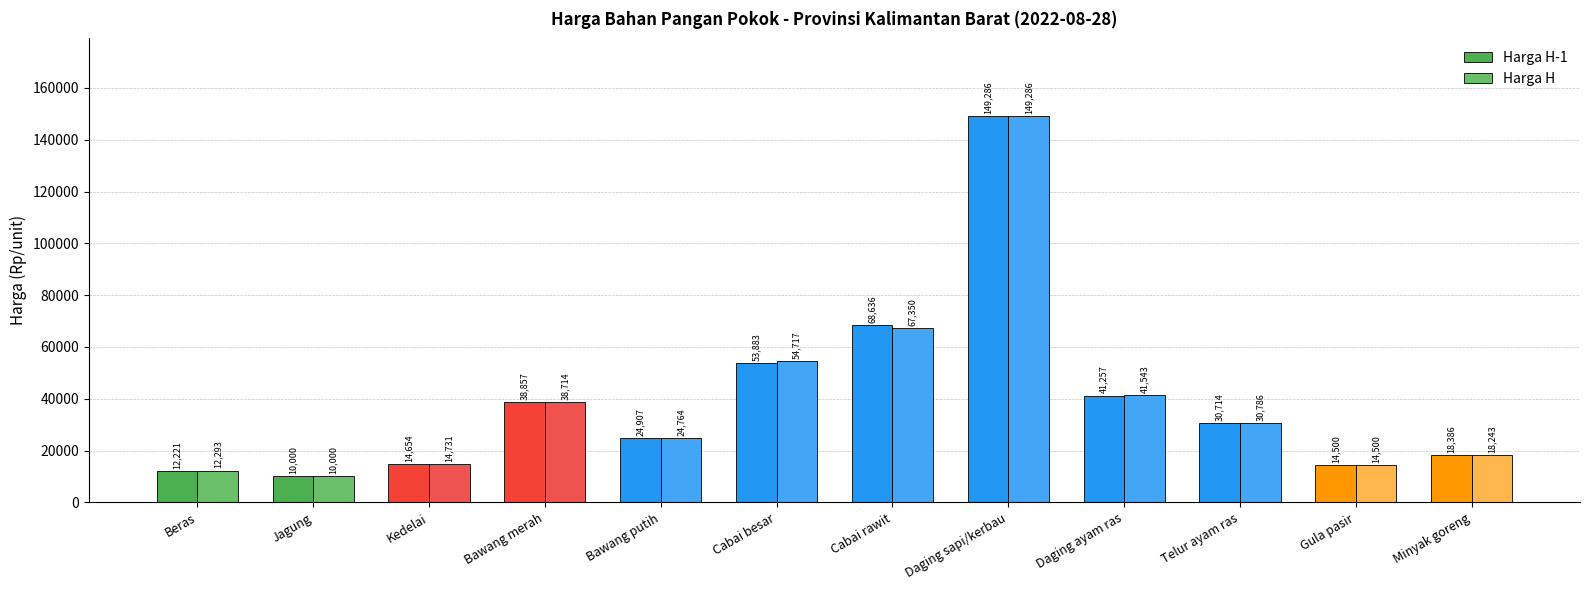

Is the value of Harga H at Jagung greater than the value of Harga H-1 at Kedelai?

No